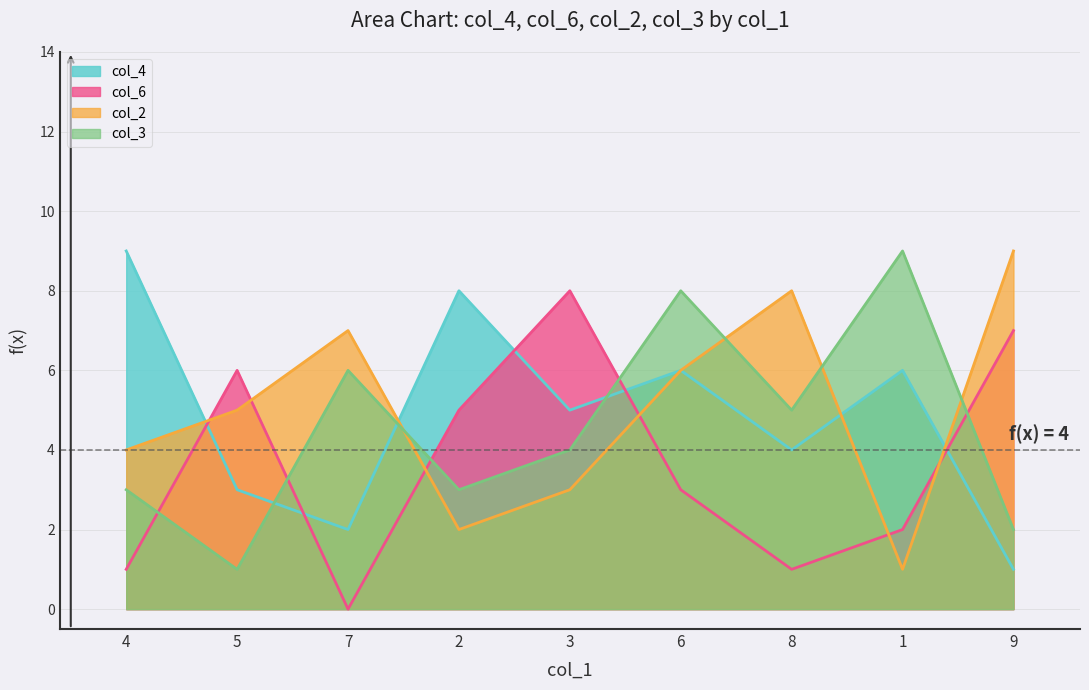

At which label does col_2 first exceed 5?

7